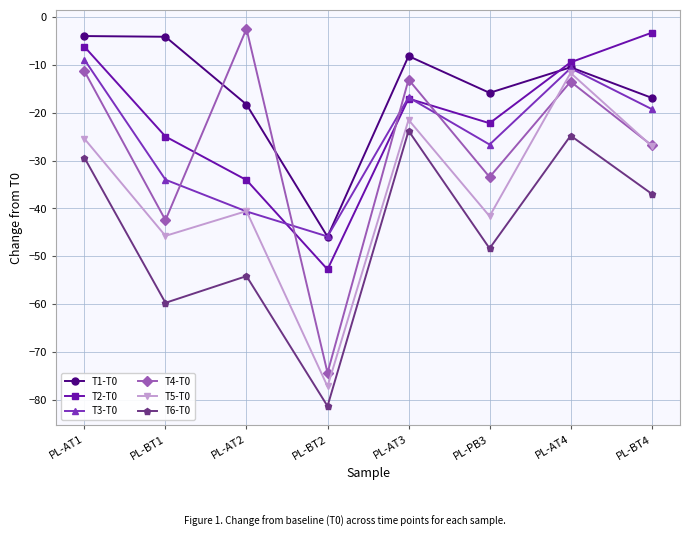

The value of T1-T0 at PL-PB3 is -25.2. True or false?

False